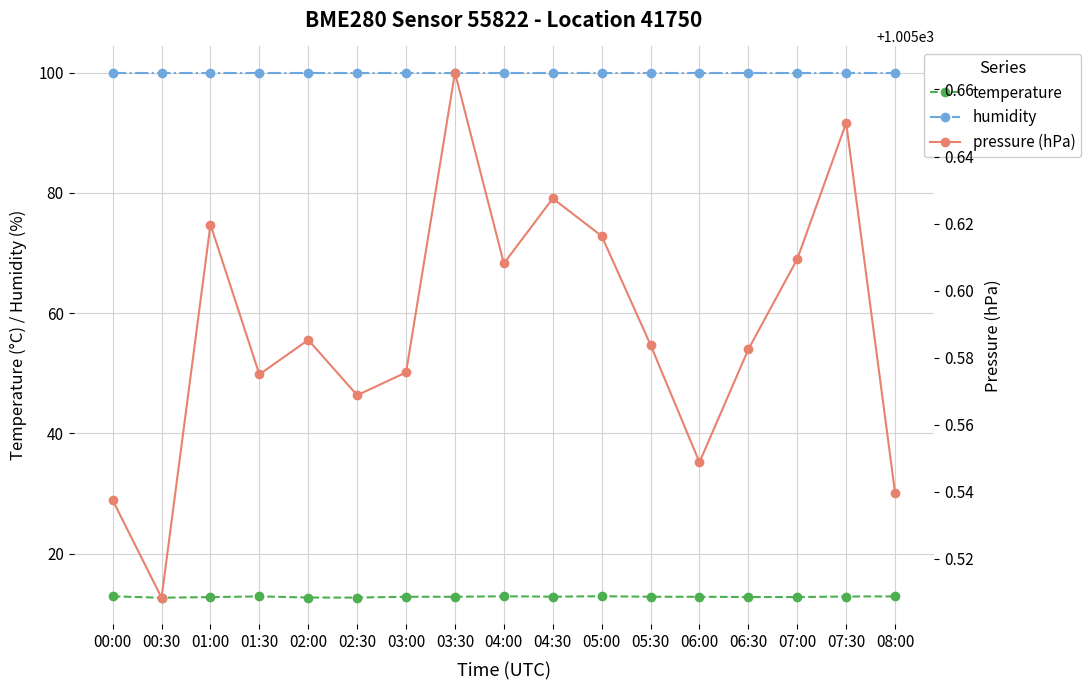

What is the average value of the humidity series?

100.0